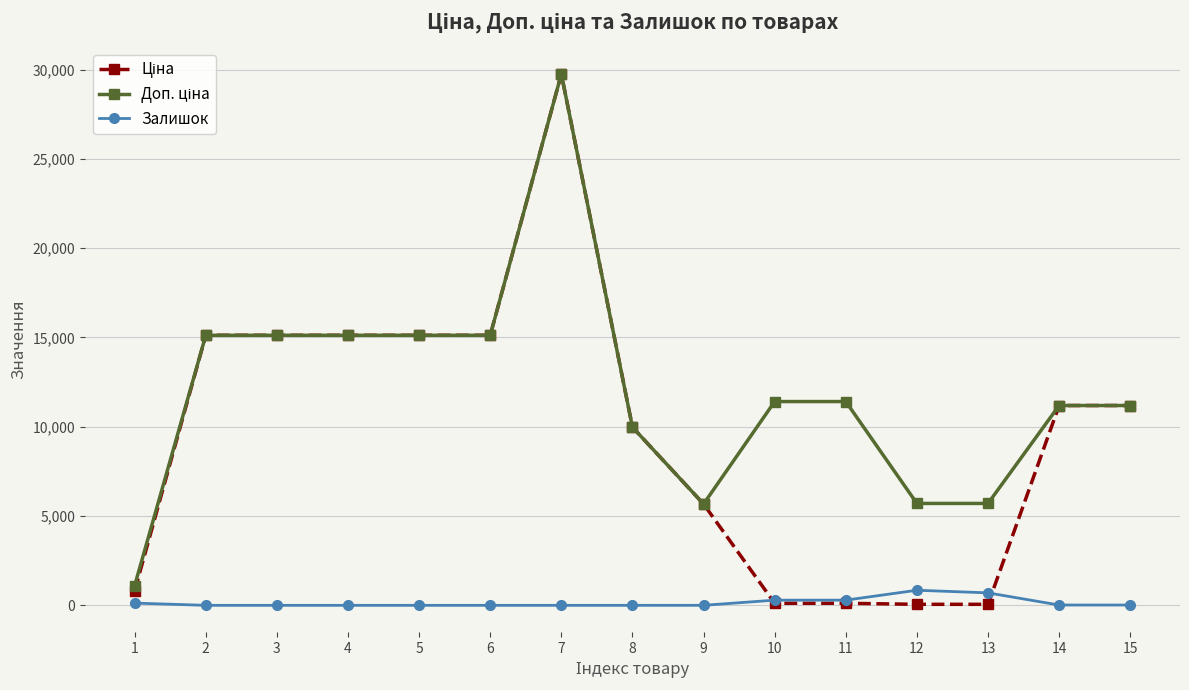

How many categories are shown in the chart?

15